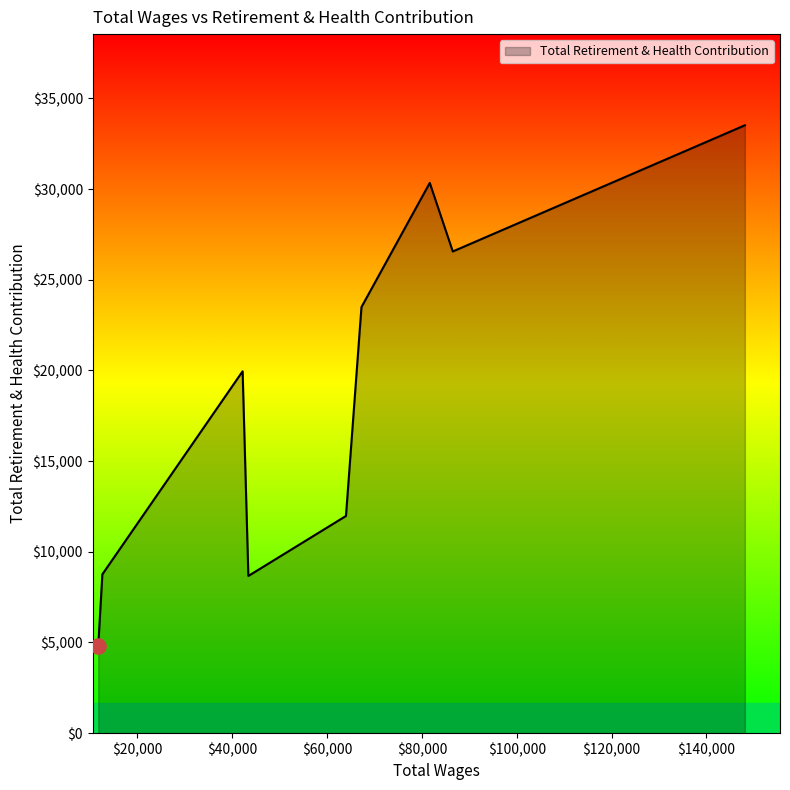

What is the minimum value shown in the chart?

4808